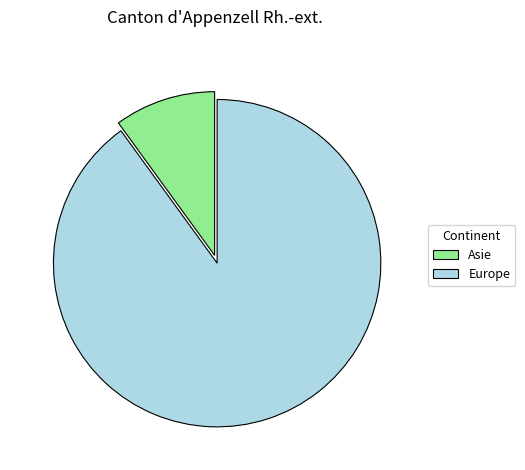

How many slices are in this pie chart?

2